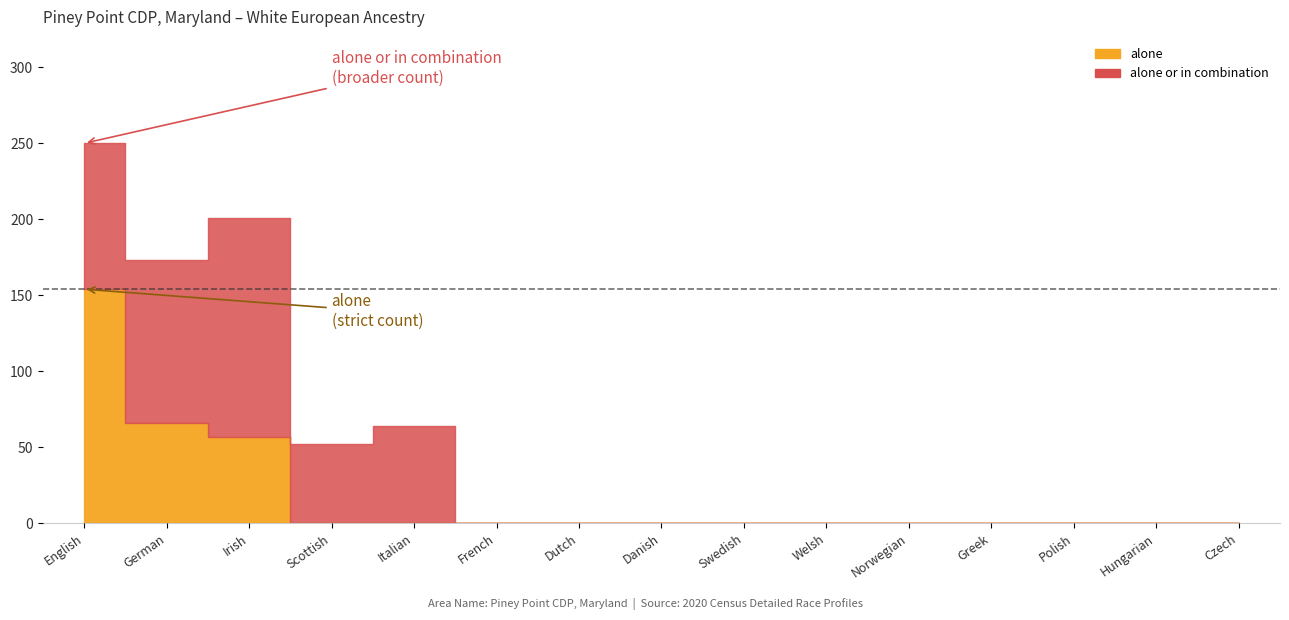

Reading left to right, extract all data points from this chart.

alone: English alone=154	German alone=66	Irish alone=57	Scottish alone=0	Italian alone=0	French alone=0	Dutch alone=0	Danish alone=0	Swedish alone=0	Welsh alone=0	Norwegian alone=0	Greek alone=0	Polish alone=0	Hungarian alone=0	Czech alone=0
alone or in combination: English alone=250	German alone=173	Irish alone=201	Scottish alone=52	Italian alone=64	French alone=0	Dutch alone=0	Danish alone=0	Swedish alone=0	Welsh alone=0	Norwegian alone=0	Greek alone=0	Polish alone=0	Hungarian alone=0	Czech alone=0